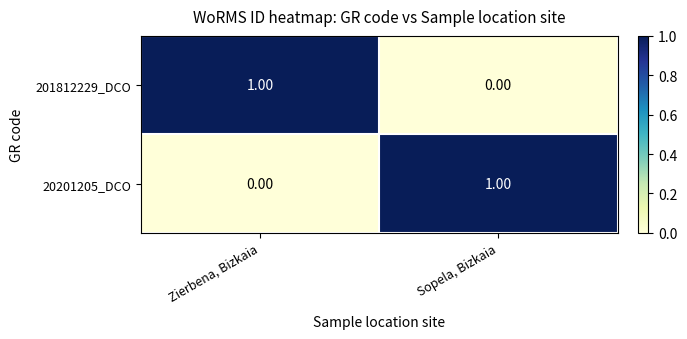

List the labels in order of 20201205_DCO value, smallest first.

Zierbena, Bizkaia, Sopela, Bizkaia